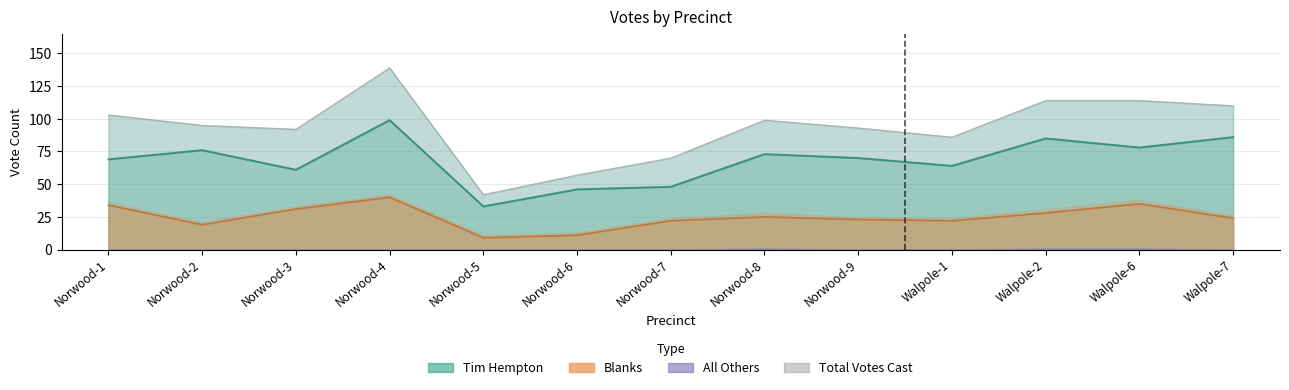

Rank the categories by Tim Hempton value from highest to lowest.

Norwood-4, Walpole-7, Walpole-2, Walpole-6, Norwood-2, Norwood-8, Norwood-9, Norwood-1, Walpole-1, Norwood-3, Norwood-7, Norwood-6, Norwood-5